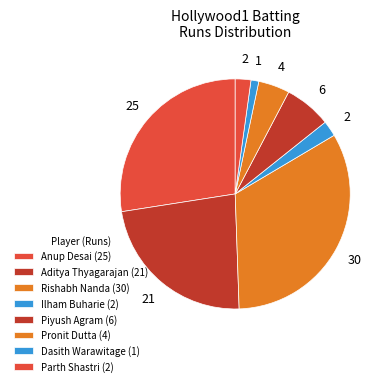

How many segments does this pie chart have?

8